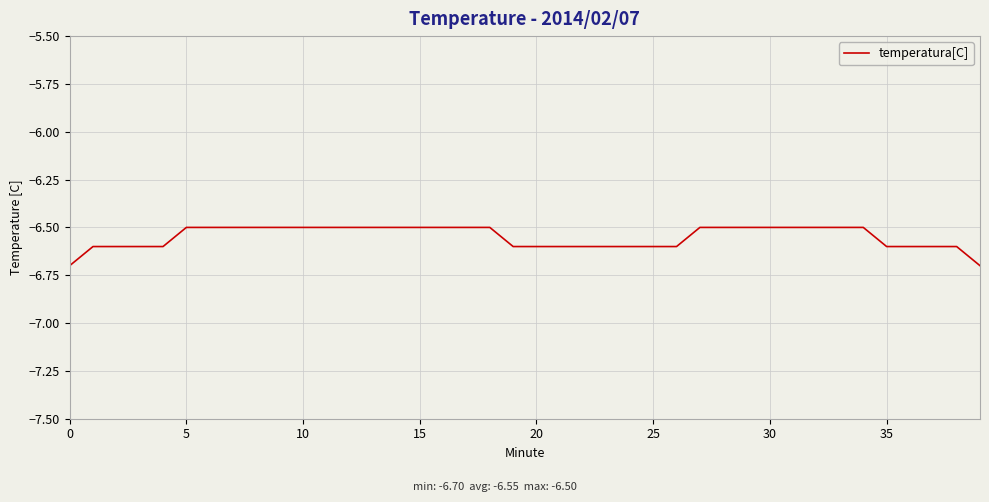

Does the chart display data point markers on the line(s)?

No